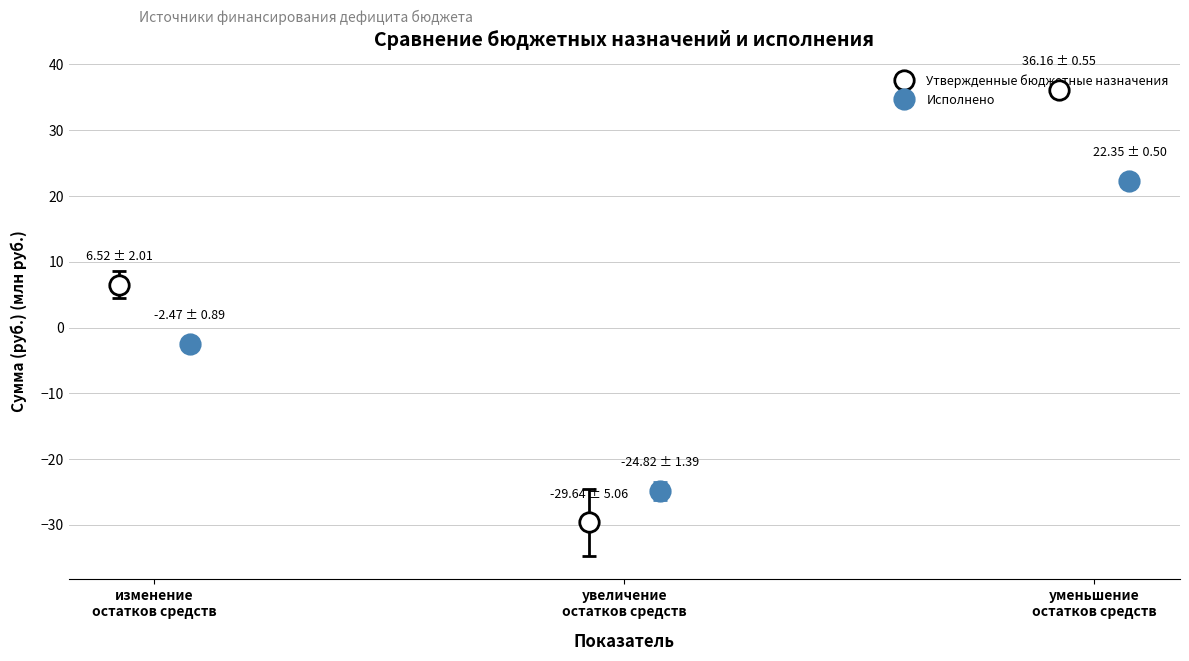

What is the difference between the maximum and second lowest values in the Исполнено series?

24.8